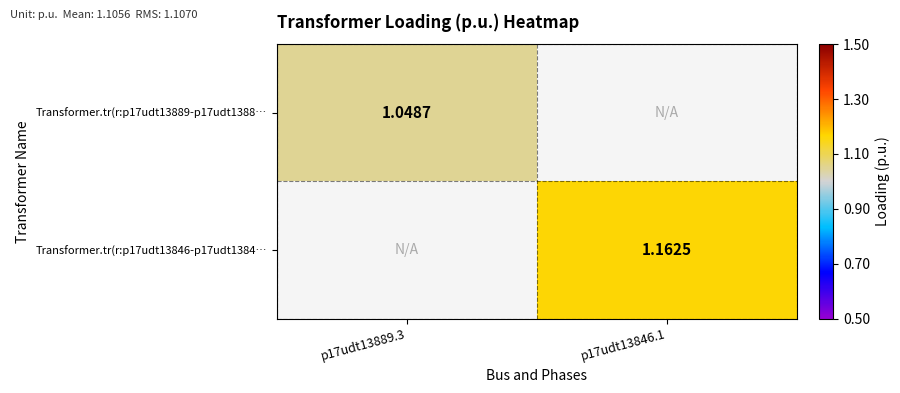

True or false: Transformer.tr(r:p17udt13846-p17udt1384… has a value of 0.4 at p17udt13846.1.

False